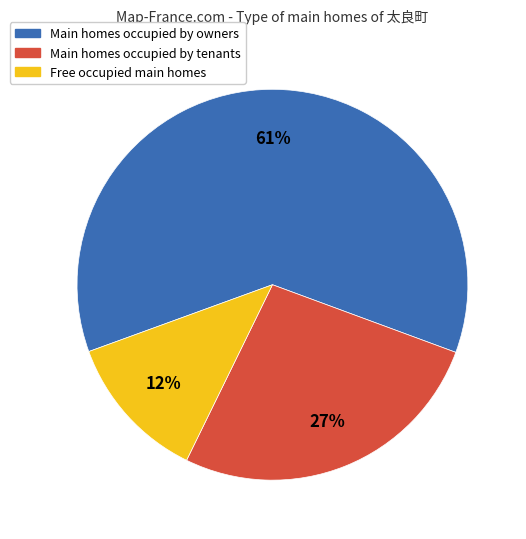

Is there any slice that represents more than half of the pie?

Yes